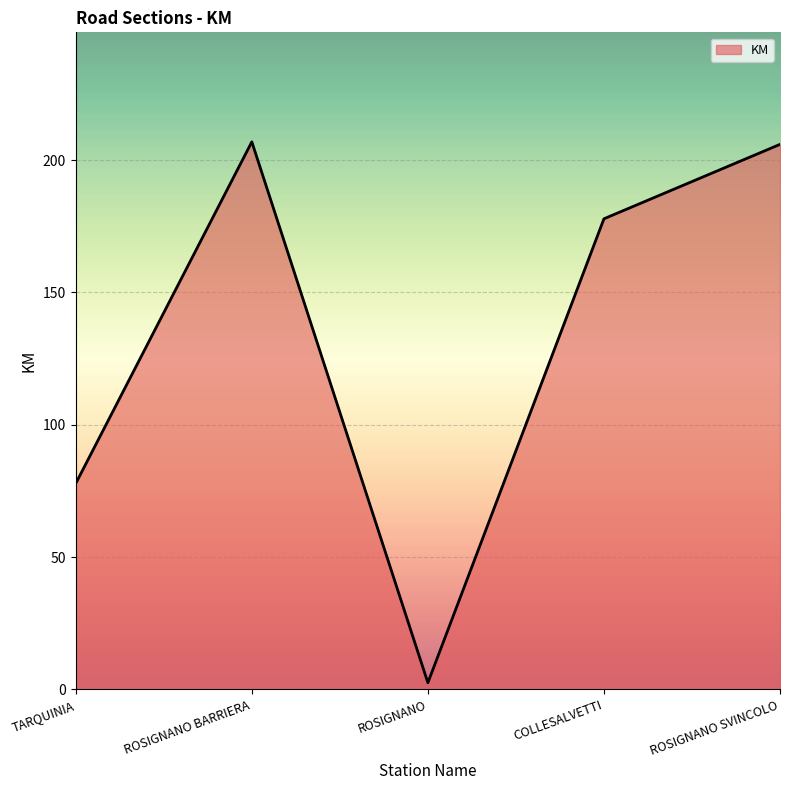

At which label is the value closest to 104?

TARQUINIA